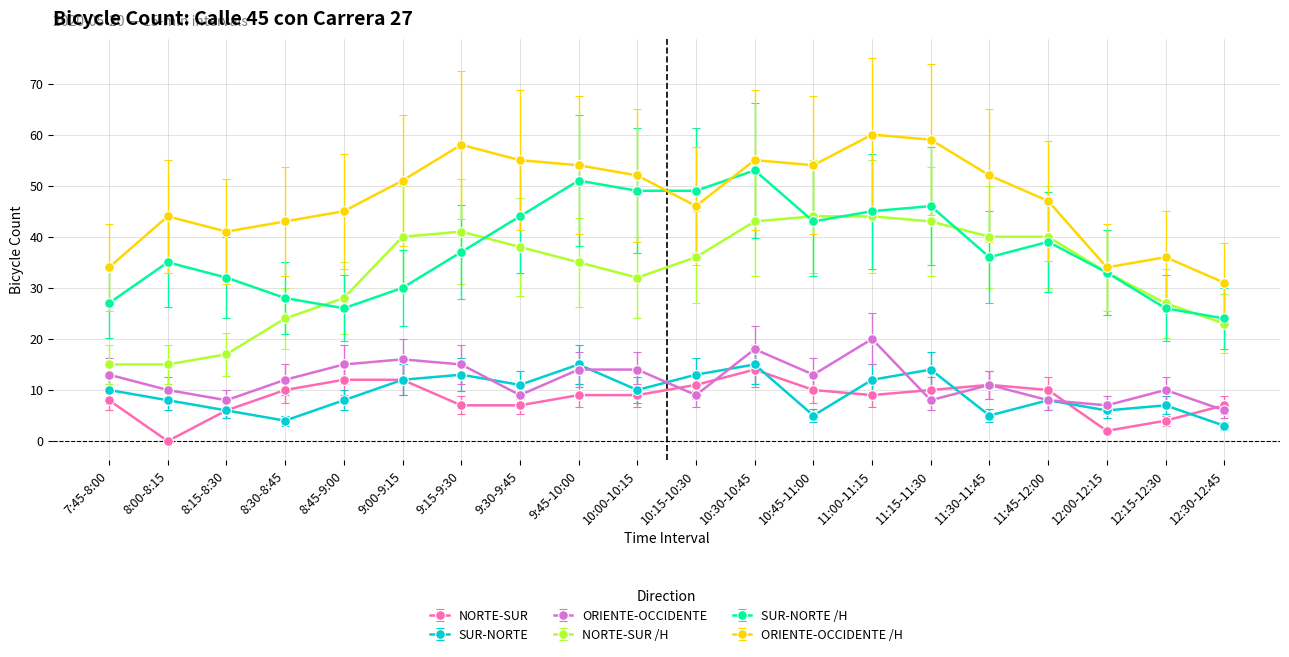

The value of SUR-NORTE /H at 11:00-11:15 is 30. True or false?

False